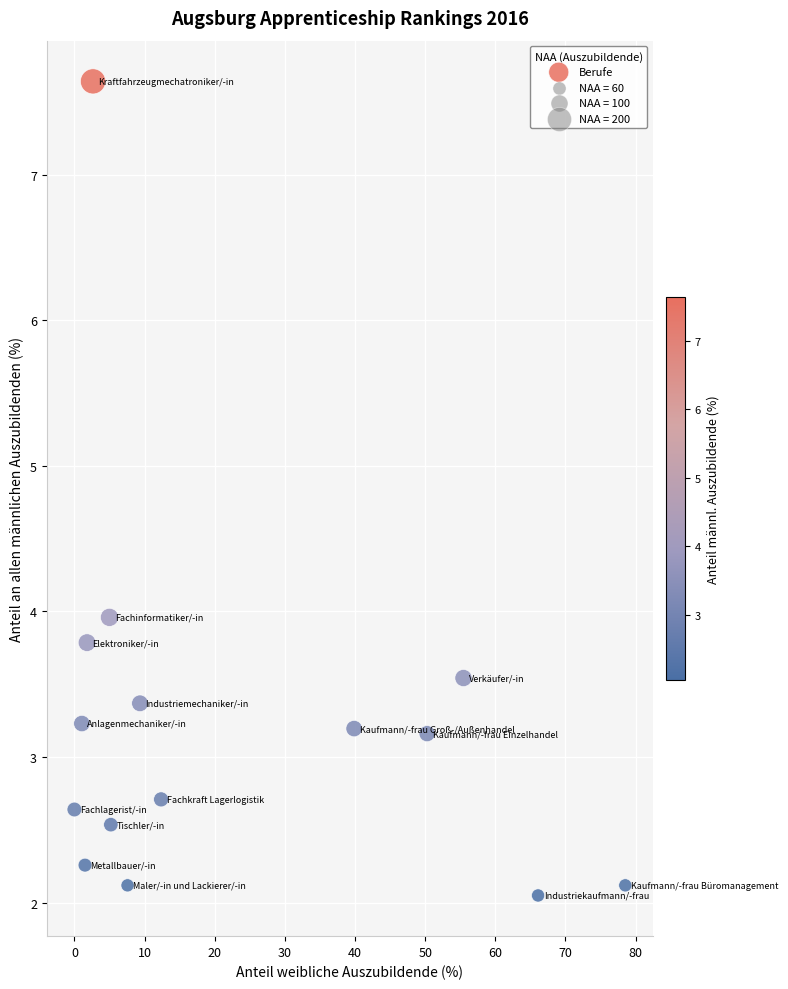

What is the range of Y values (max minus min)?

5.6